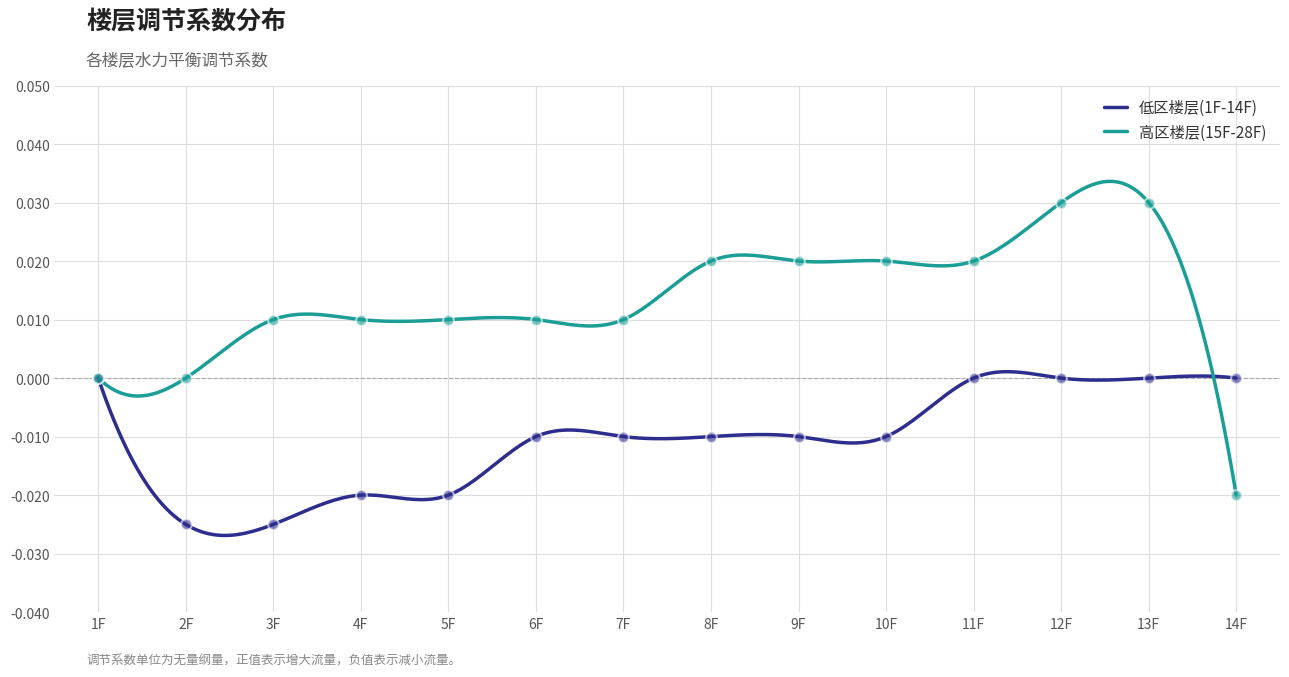

Which series has the largest total across all categories?

高区楼层(15F-28F)